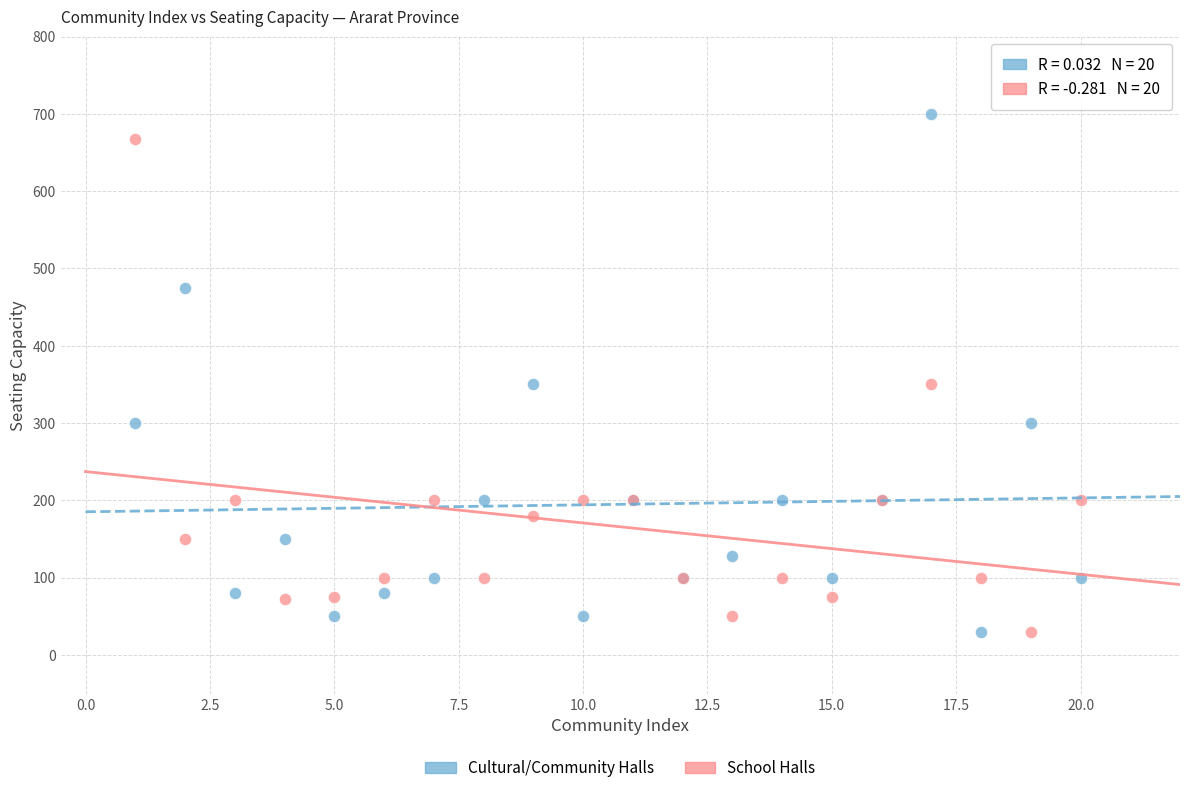

What is the X range (max minus min) for the scatter plot?

19